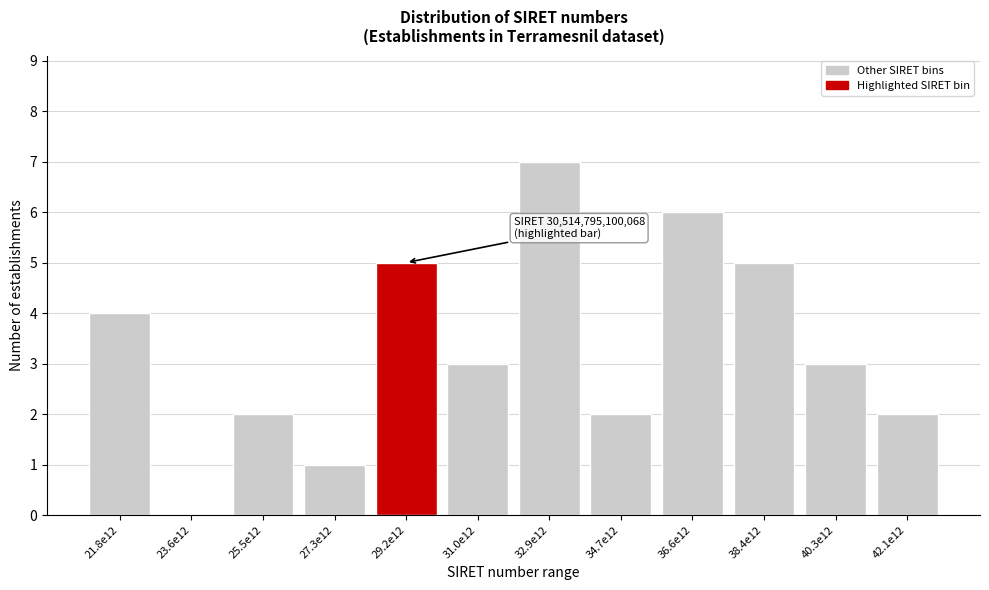

Reading left to right, list all the values displayed in this chart.

21.8e12=4	23.6e12=0	25.5e12=2	27.3e12=1	29.2e12=5	31.0e12=3	32.9e12=7	34.7e12=2	36.6e12=6	38.4e12=5	40.3e12=3	42.1e12=2